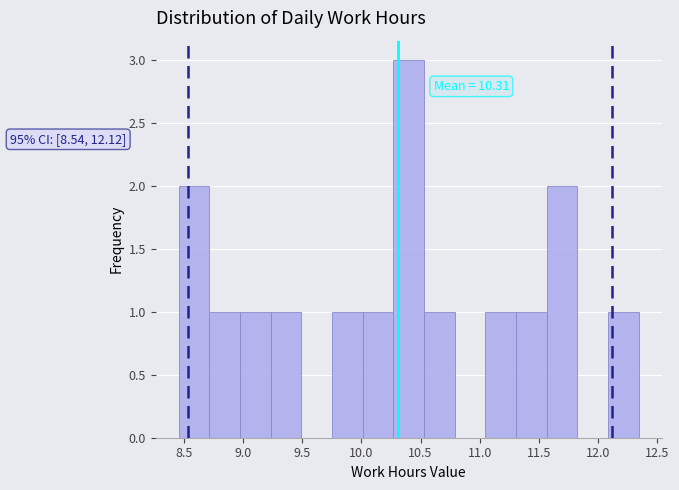

Over which range of the x-axis is the bar tallest?

10.25 to 10.55